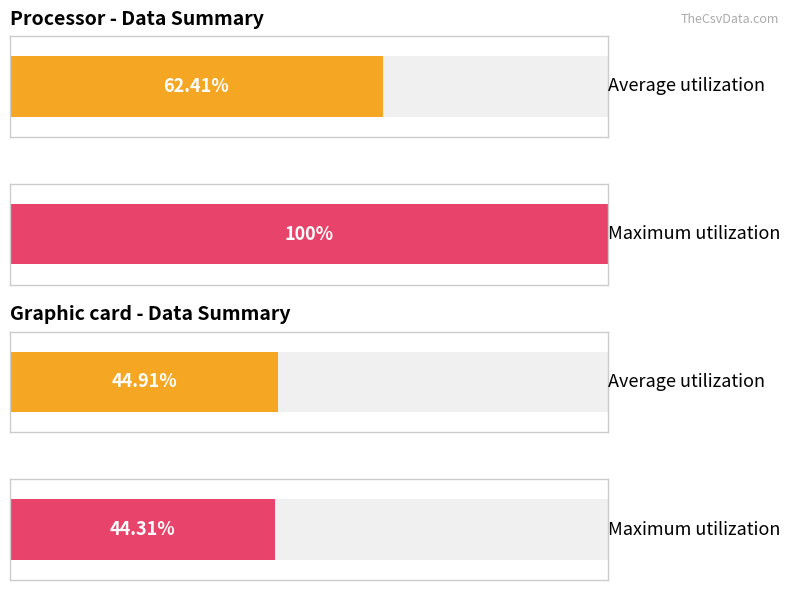

Which series has the largest range (max minus min)?

Maximum utilization